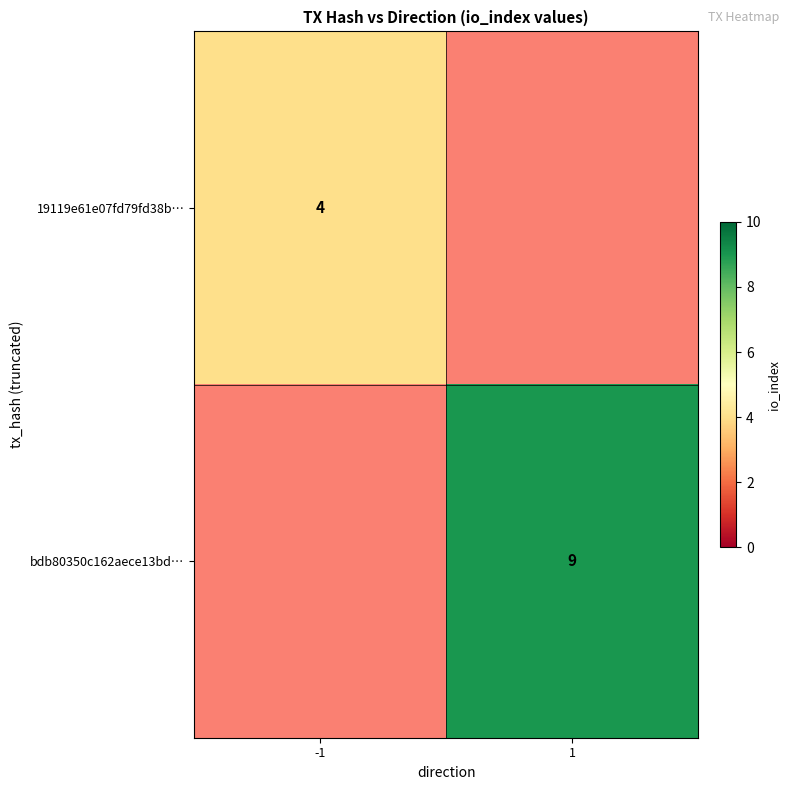

The bdb80350c162aece13bd… series shows 9 at 1. True or false?

True